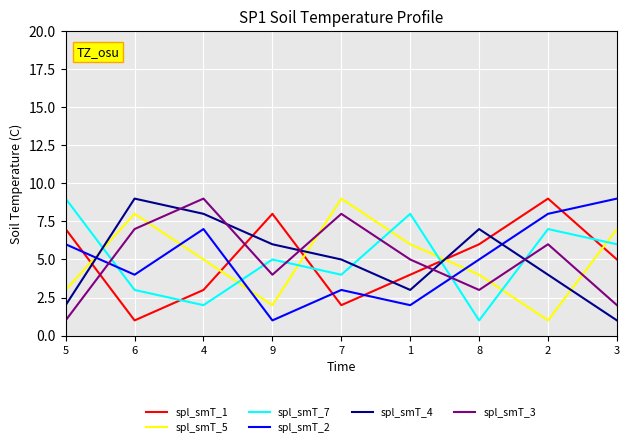

The value of spl_smT_7 at 1 is 3. True or false?

False